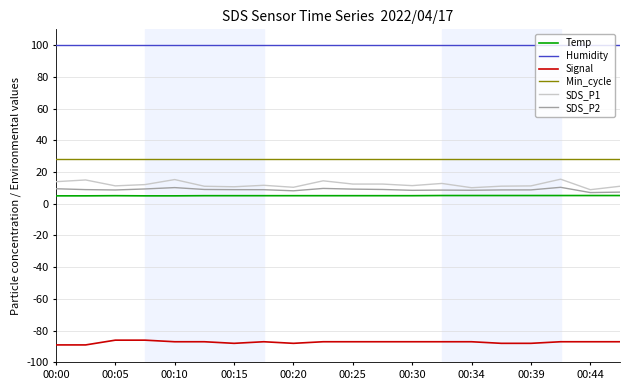

What is the minimum value for SDS_P2?

7.1